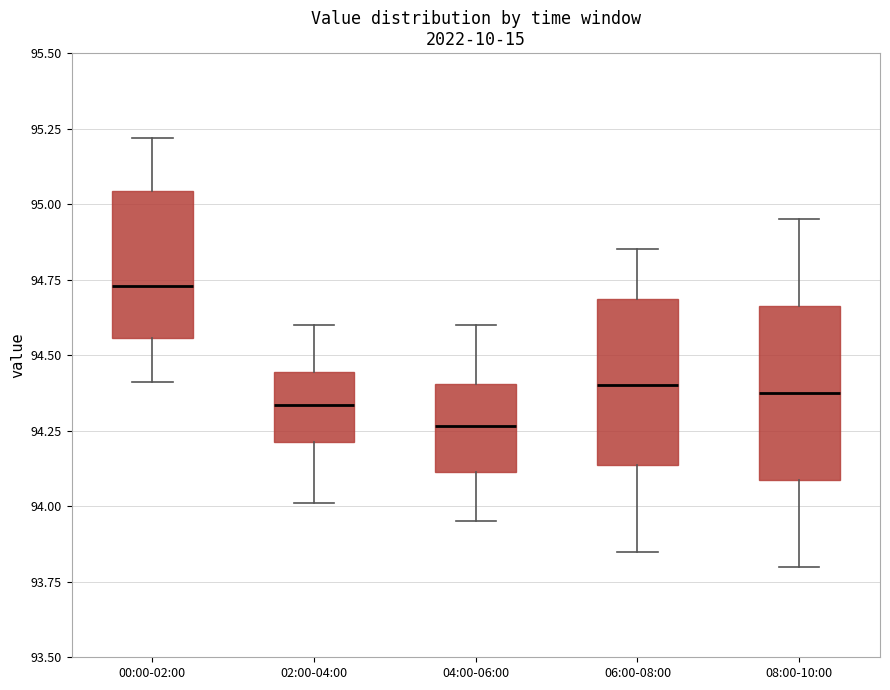

Which box's median line is the lowest?

04:00-06:00